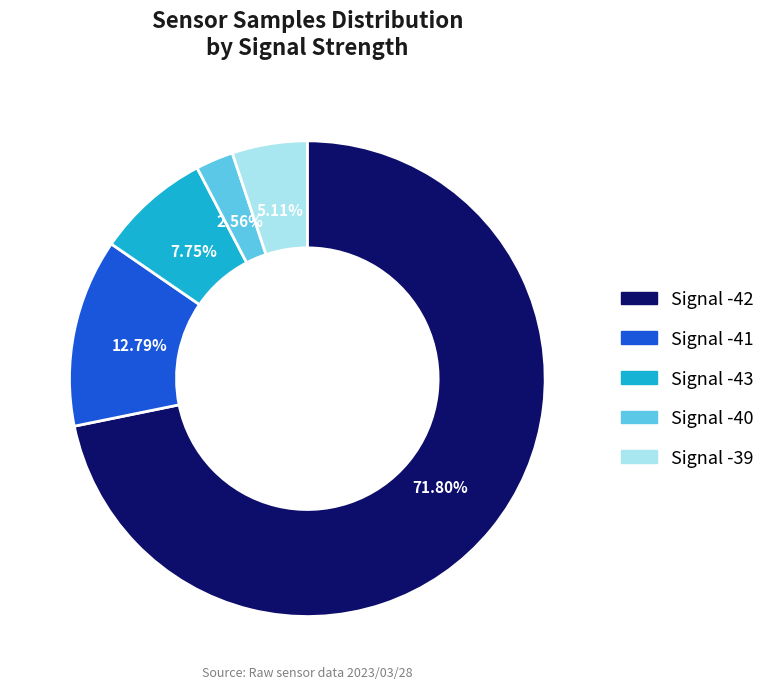

To the nearest percent, what portion does Signal -41 represent?

13%